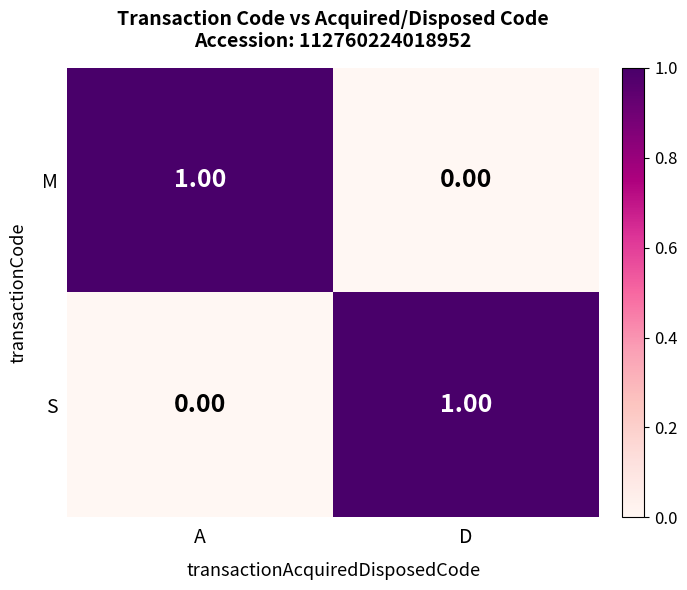

Is the value of S at A greater than the value of M at A?

No